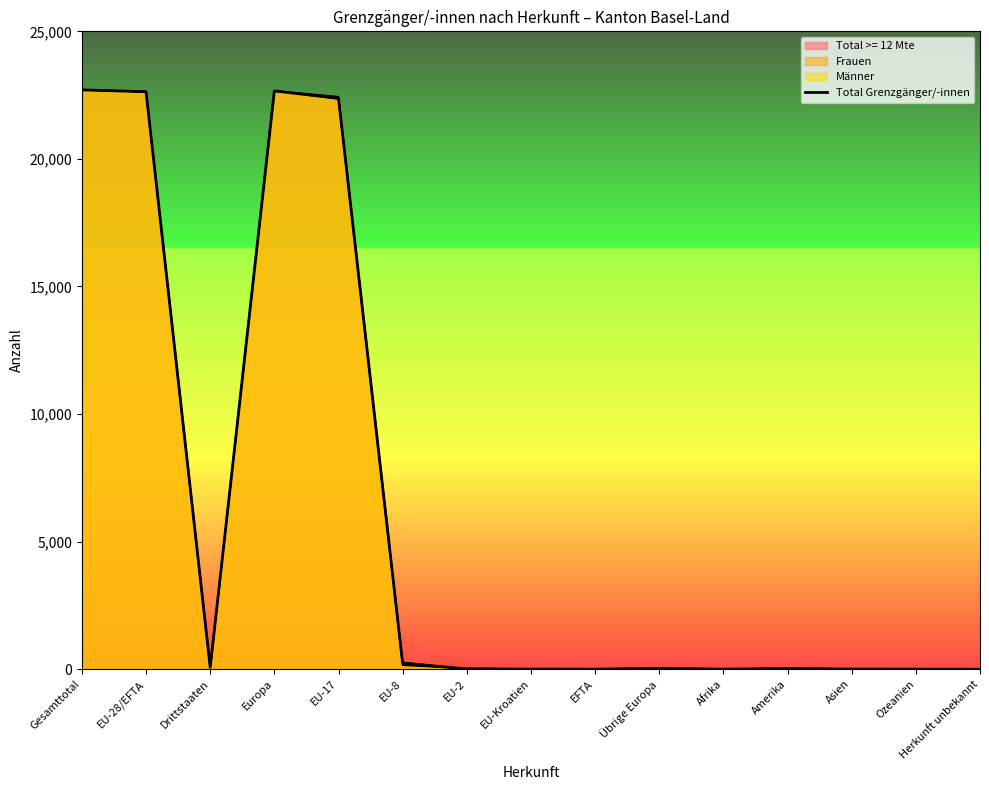

Read the value at Gesamttotal, to the nearest 50.

22700